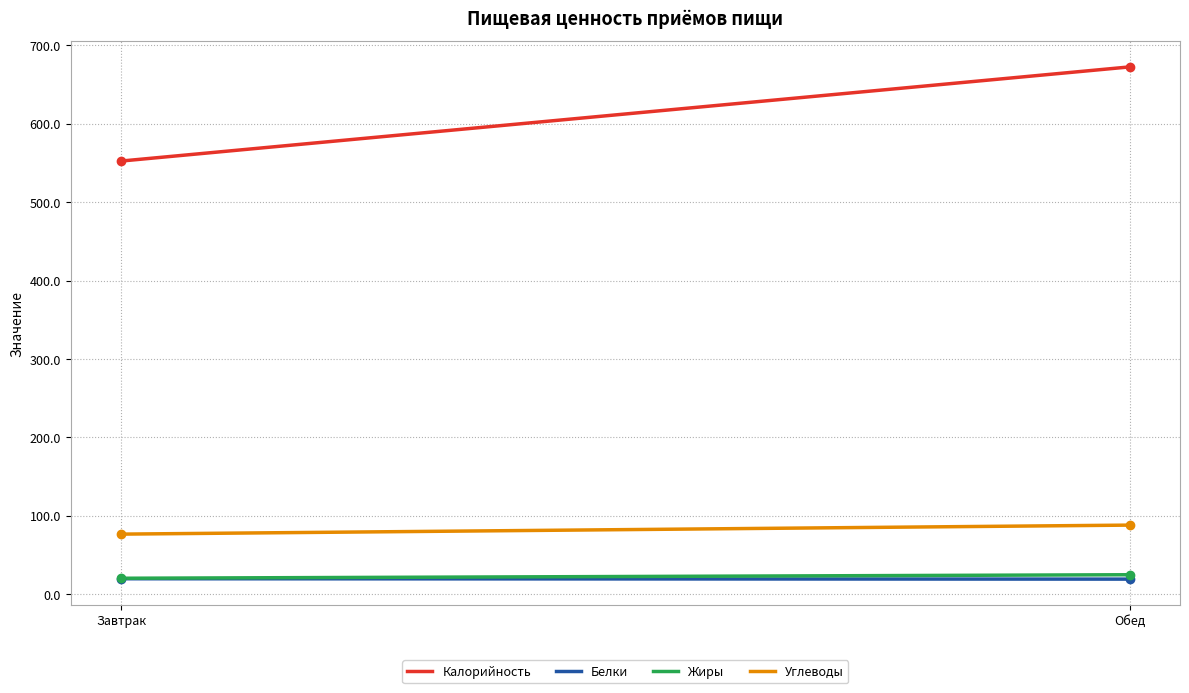

Count the number of categories in the chart.

2